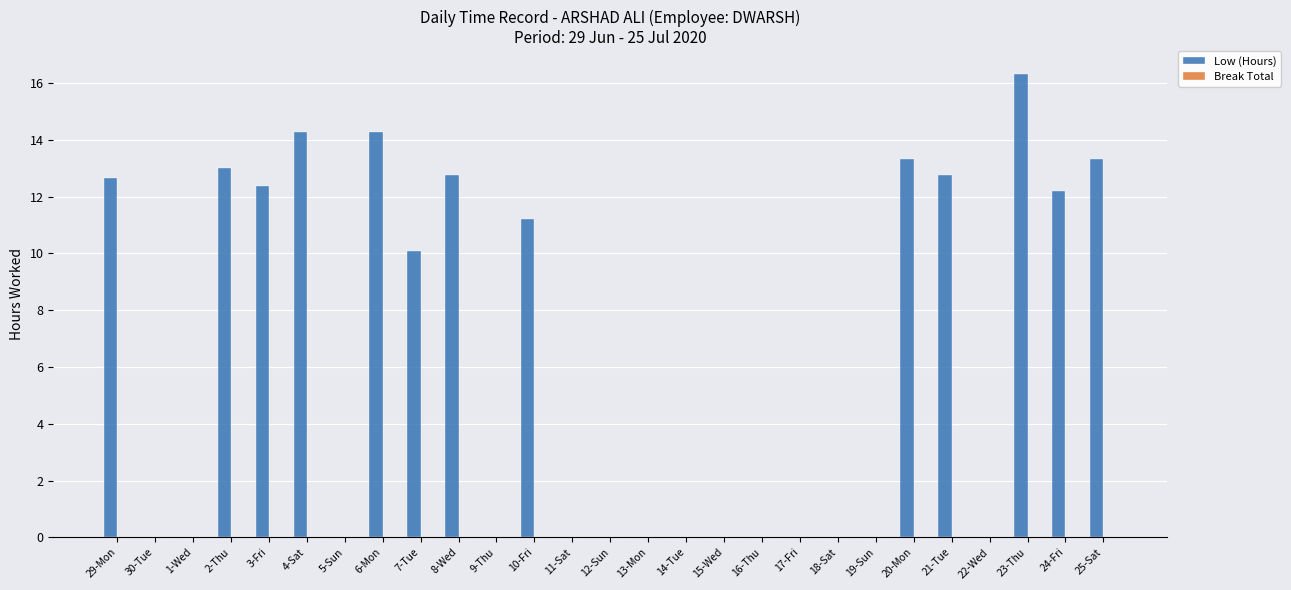

Reading left to right, transcribe all the data shown in this chart.

29-Mon=12.6	30-Tue=0.0	1-Wed=0.0	2-Thu=13.0	3-Fri=12.4	4-Sat=14.3	5-Sun=0.0	6-Mon=14.3	7-Tue=10.1	8-Wed=12.8	9-Thu=0.0	10-Fri=11.2	11-Sat=0.0	12-Sun=0.0	13-Mon=0.0	14-Tue=0.0	15-Wed=0.0	16-Thu=0.0	17-Fri=0.0	18-Sat=0.0	19-Sun=0.0	20-Mon=13.3	21-Tue=12.8	22-Wed=0.0	23-Thu=16.3	24-Fri=12.2	25-Sat=13.3